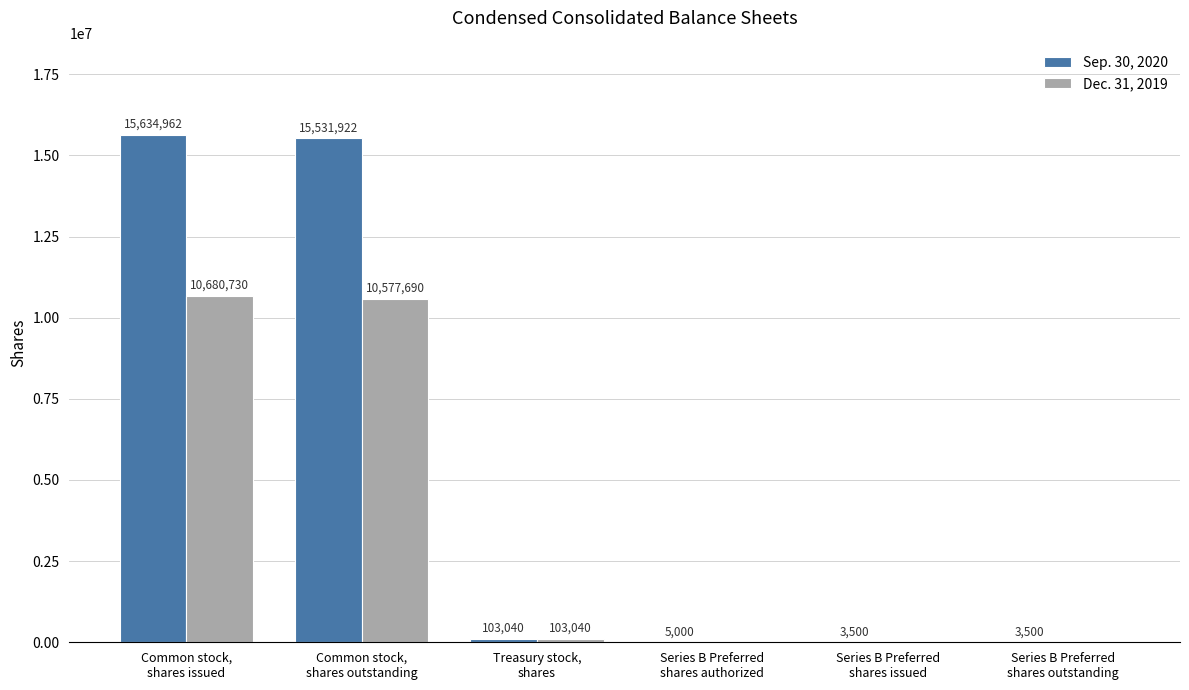

Which series has the largest total across all categories?

Sep. 30, 2020